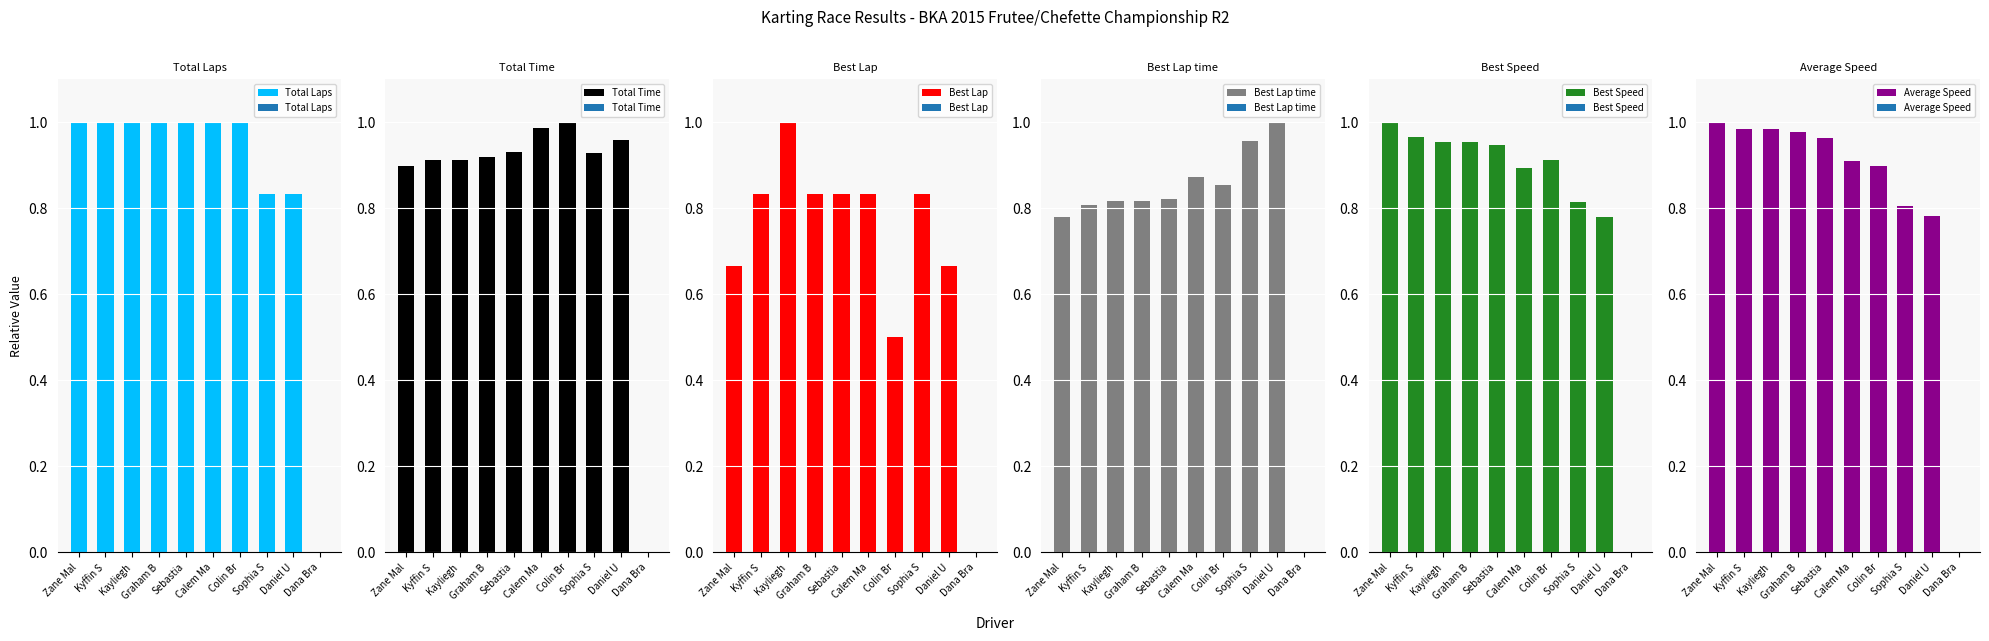

What is the average value of the Total Time series?

0.8